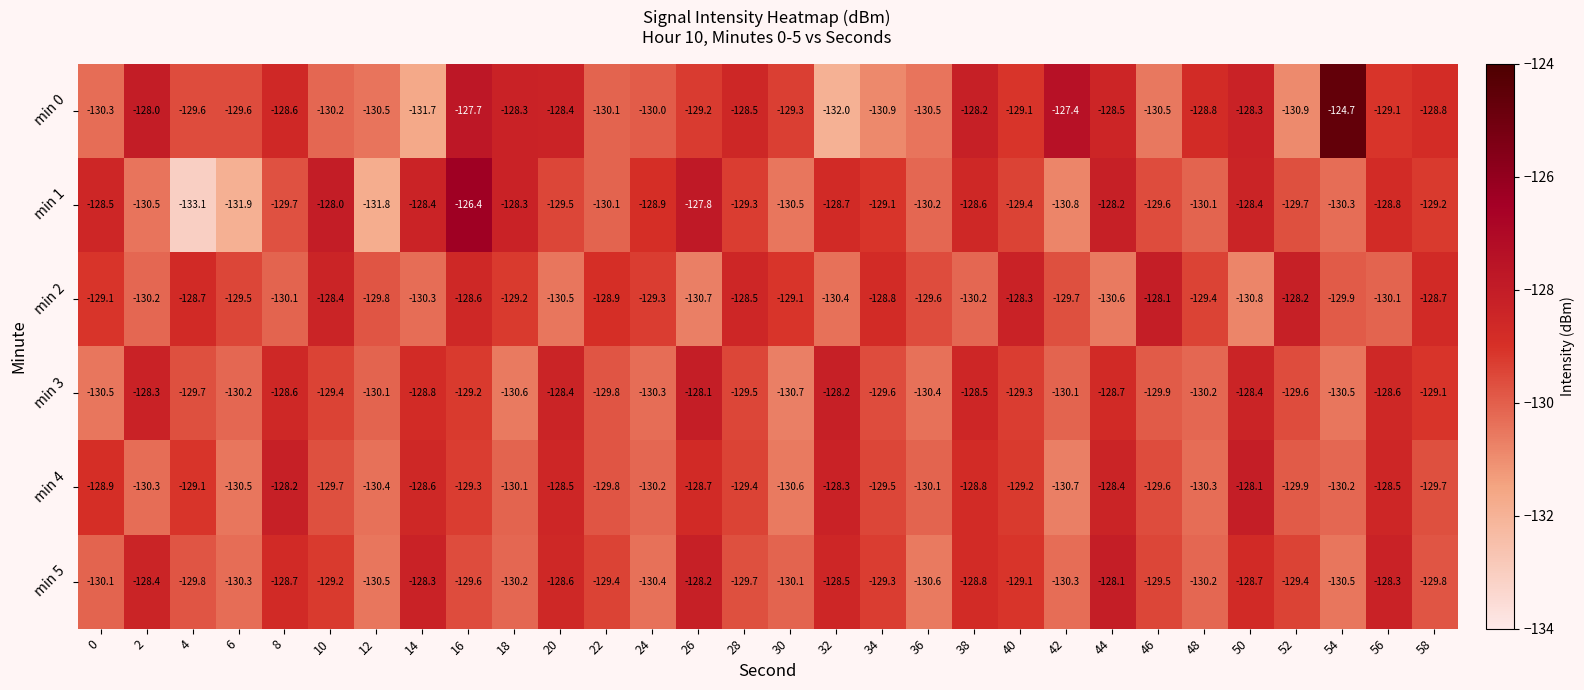

Which series changed the most between 26 and 28?

min 2